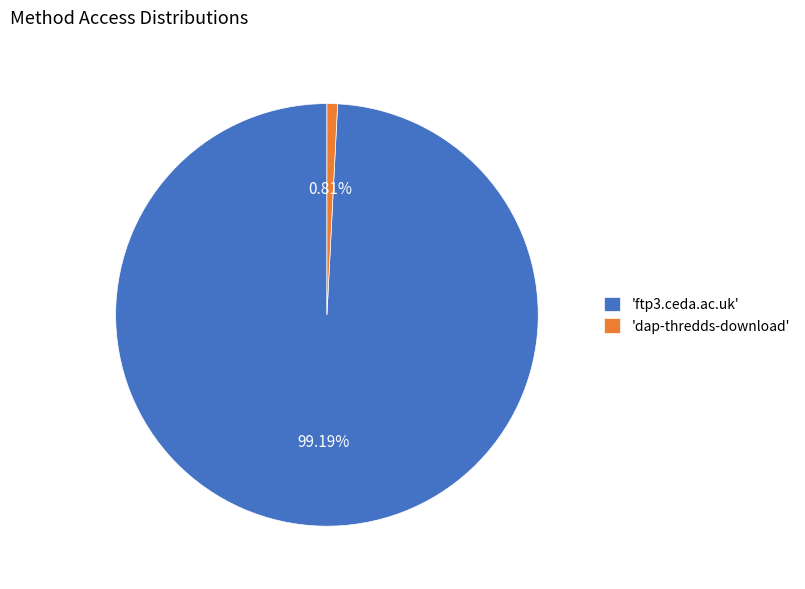

Which category has the biggest portion of the pie?

'ftp3.ceda.ac.uk'